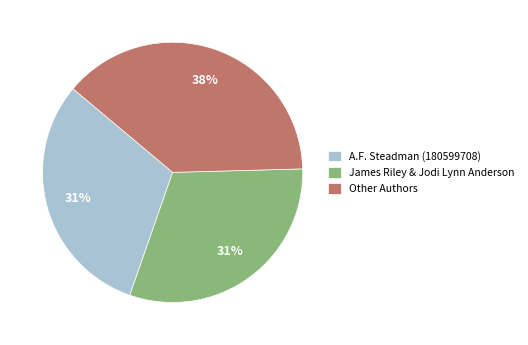

Which category has the biggest portion of the pie?

Other Authors